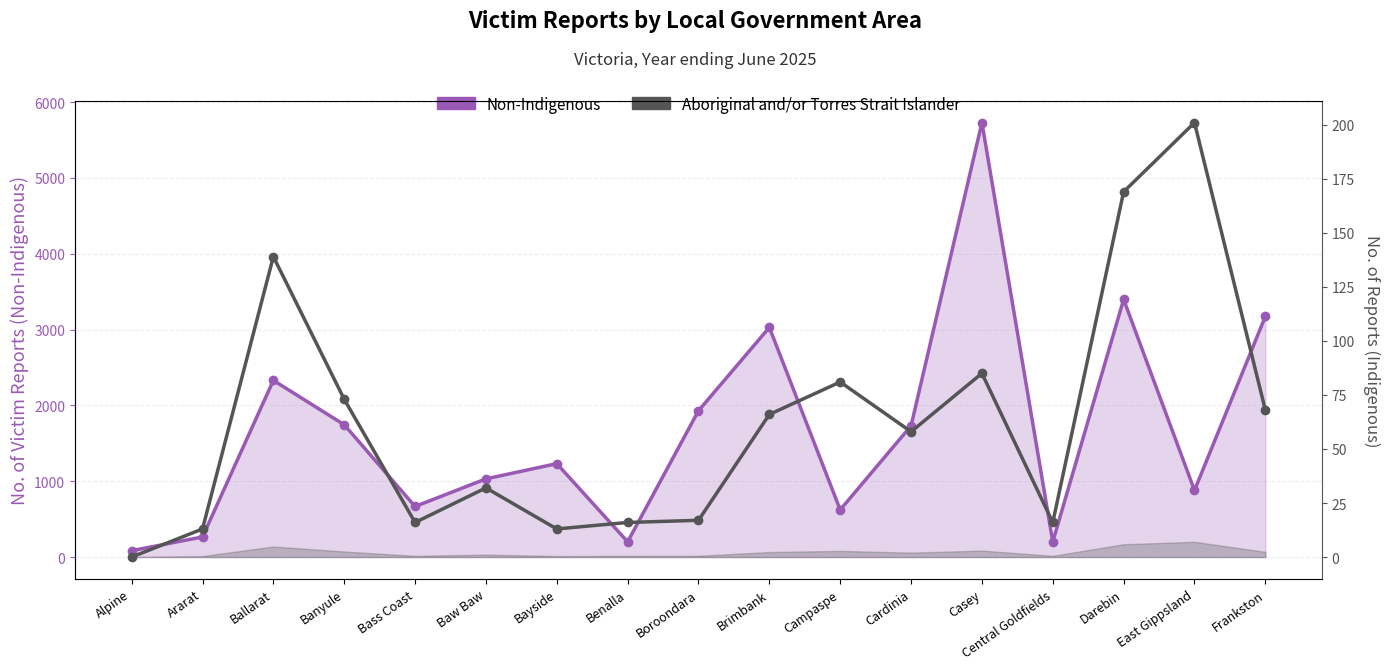

Is it true that Aboriginal and/or Torres Strait Islander equals 16 at Bass Coast?

True